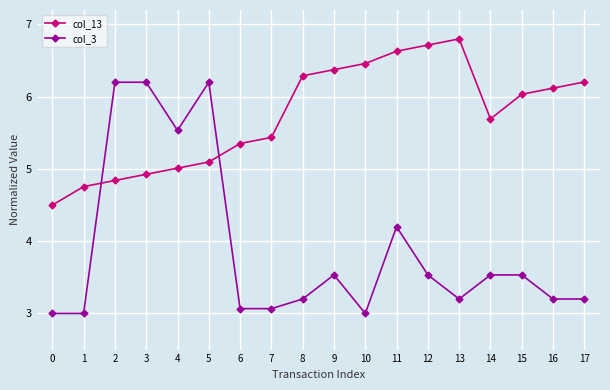

How many times do col_3 and col_13 cross each other?

2